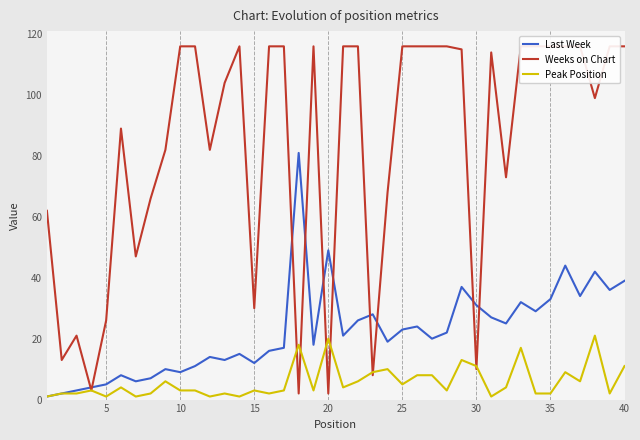

List the series in order of their overall mean, lowest first.

Peak Position, Last Week, Weeks on Chart